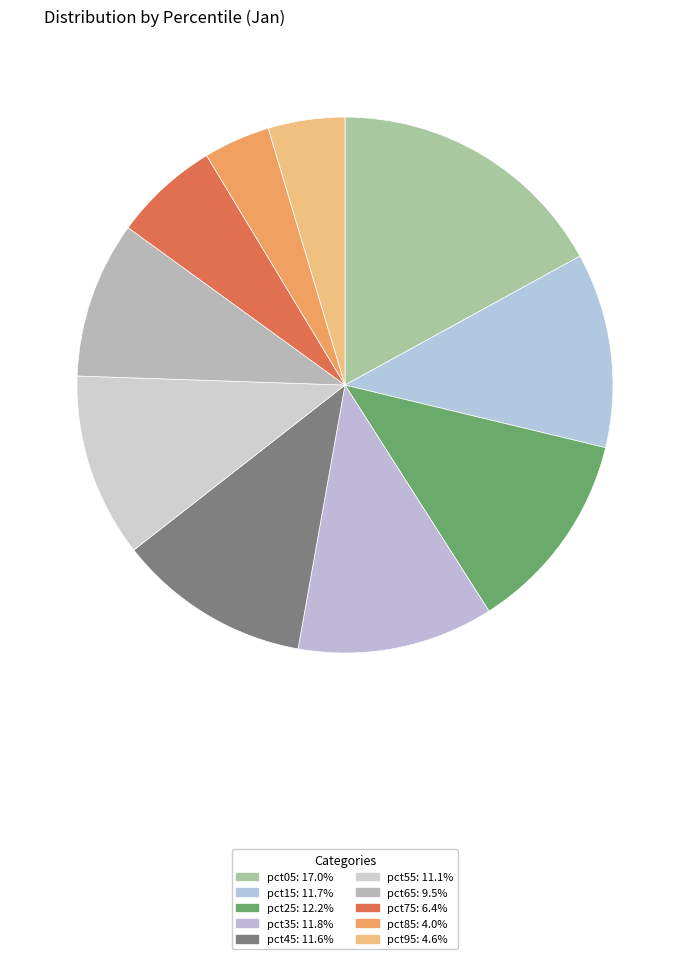

What percentage is the pct95 slice, to the nearest percent?

5%